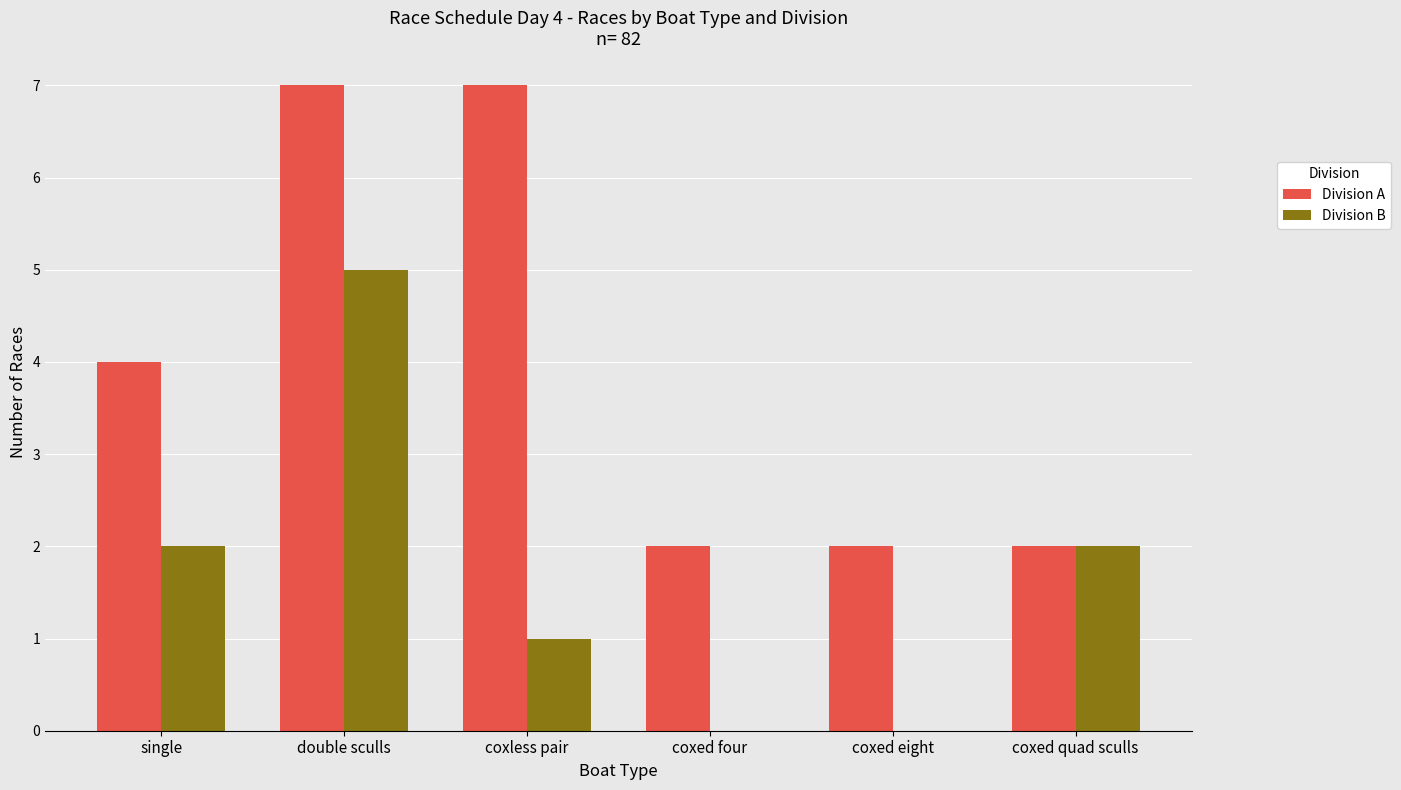

What are all the series names shown in the legend?

Division A, Division B